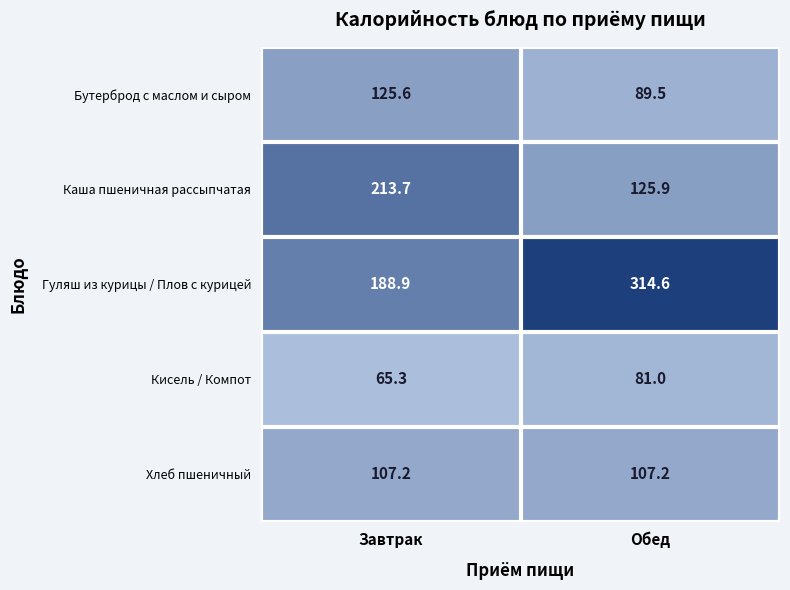

Where is Кисель / Компот nearest to the value 73?

Завтрак